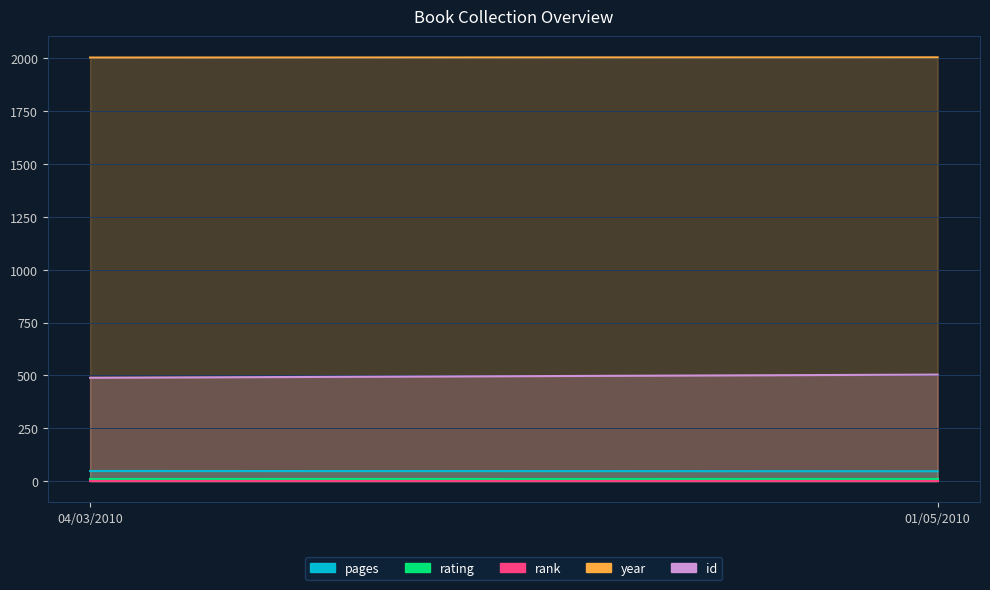

Which series changed the most between 04/03/2010 and 01/05/2010?

id